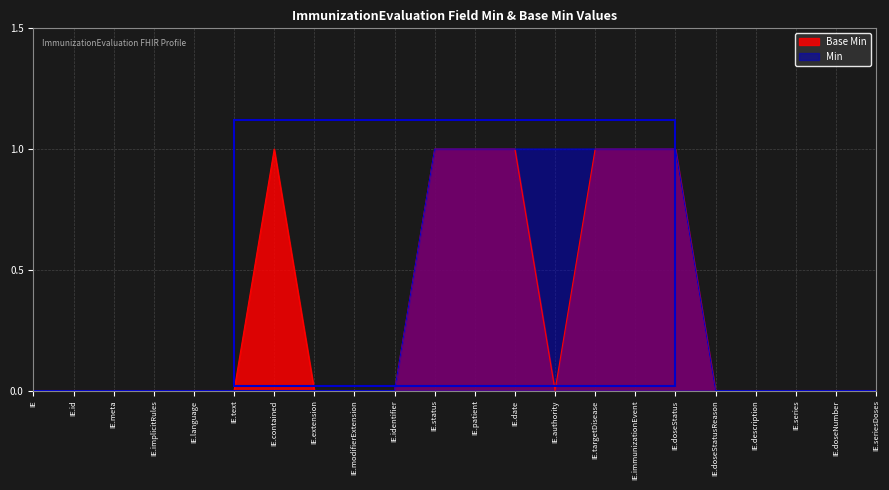

Is it true that Min equals 2 at IE.status?

False